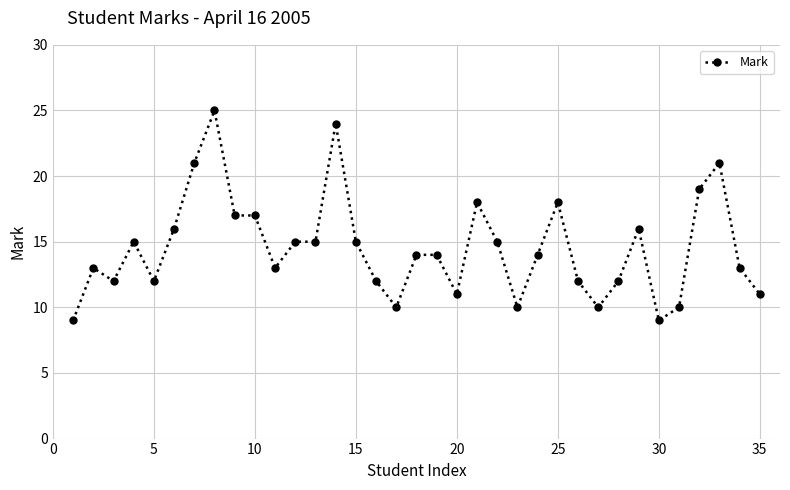

Reading left to right, transcribe all the data shown in this chart.

9	13	12	15	12	16	21	25	17	17	13	15	15	24	15	12	10	14	14	11	18	15	10	14	18	12	10	12	16	9	10	19	21	13	11